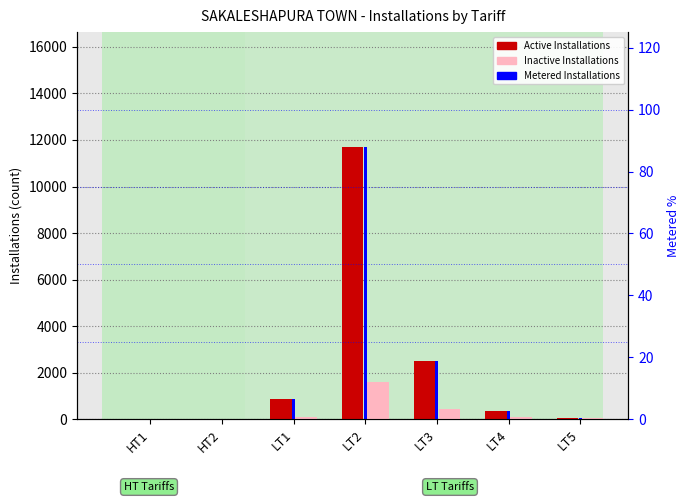

Is it true that Active Installations equals 10 at HT2?

False